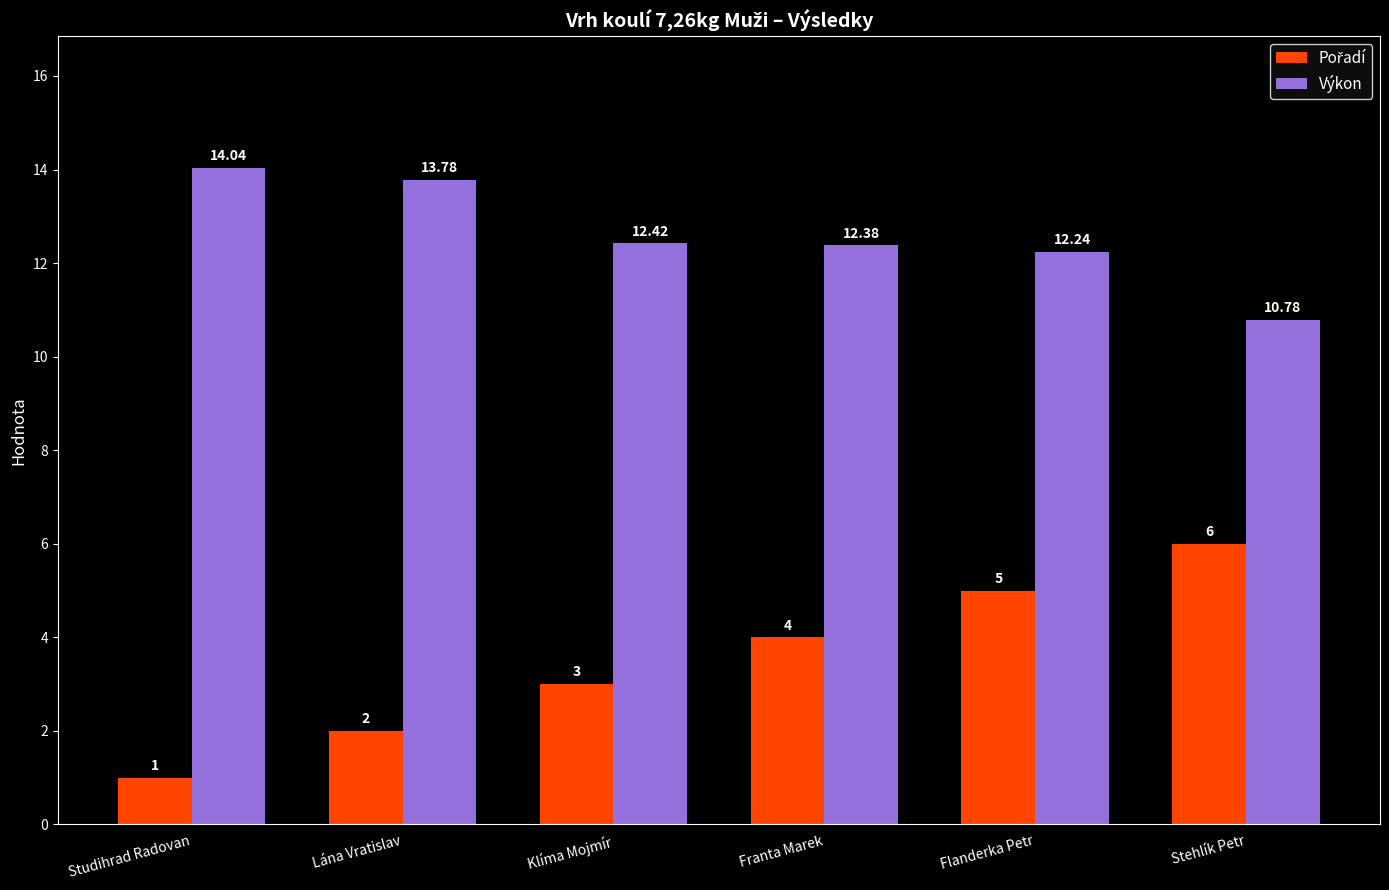

At which category does the chart reach its minimum across all series?

Studihrad Radovan